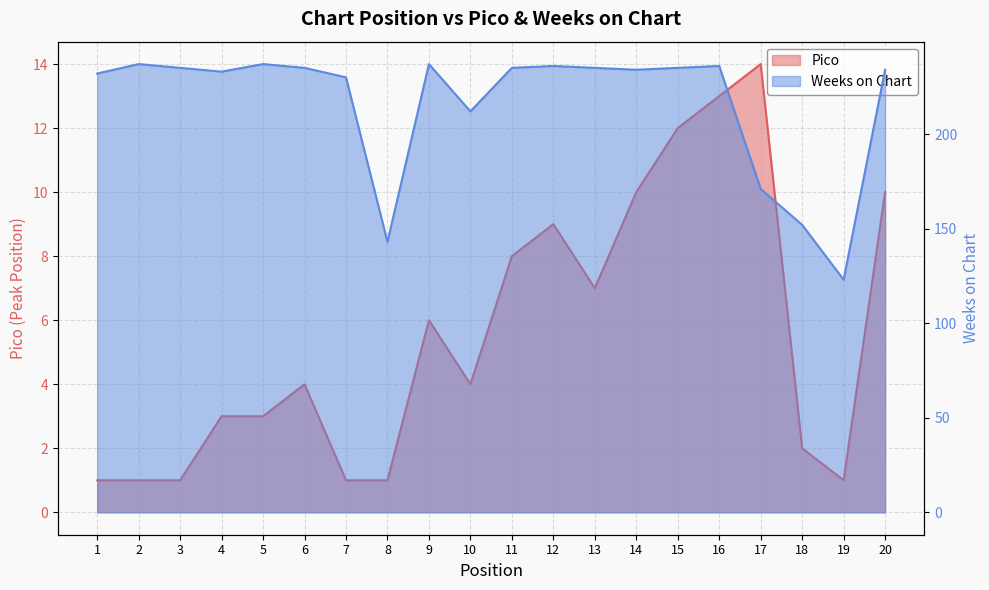

How many lines are shown in the chart?

2